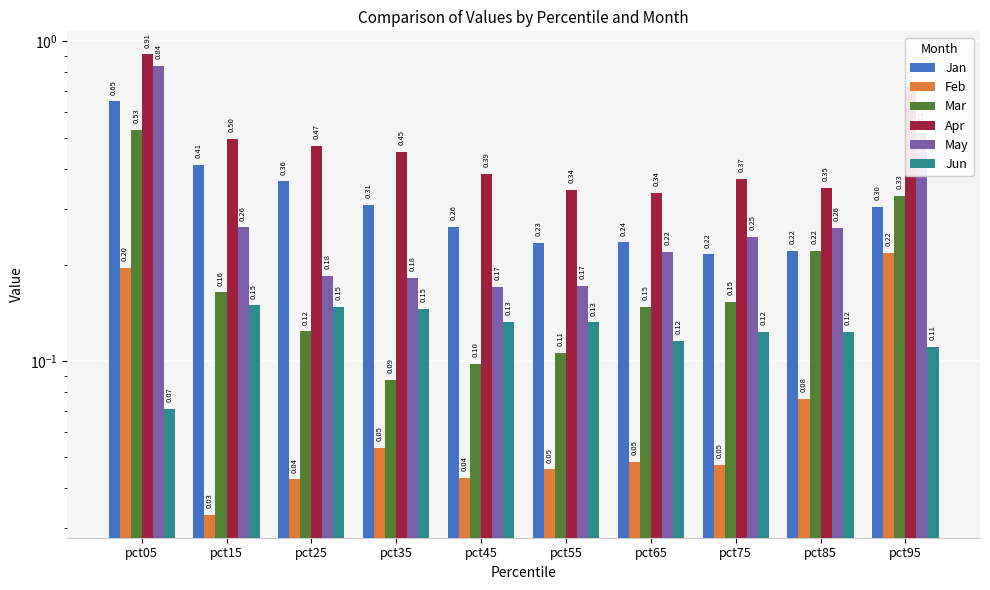

At how many categories does at least one series exceed 0?

10